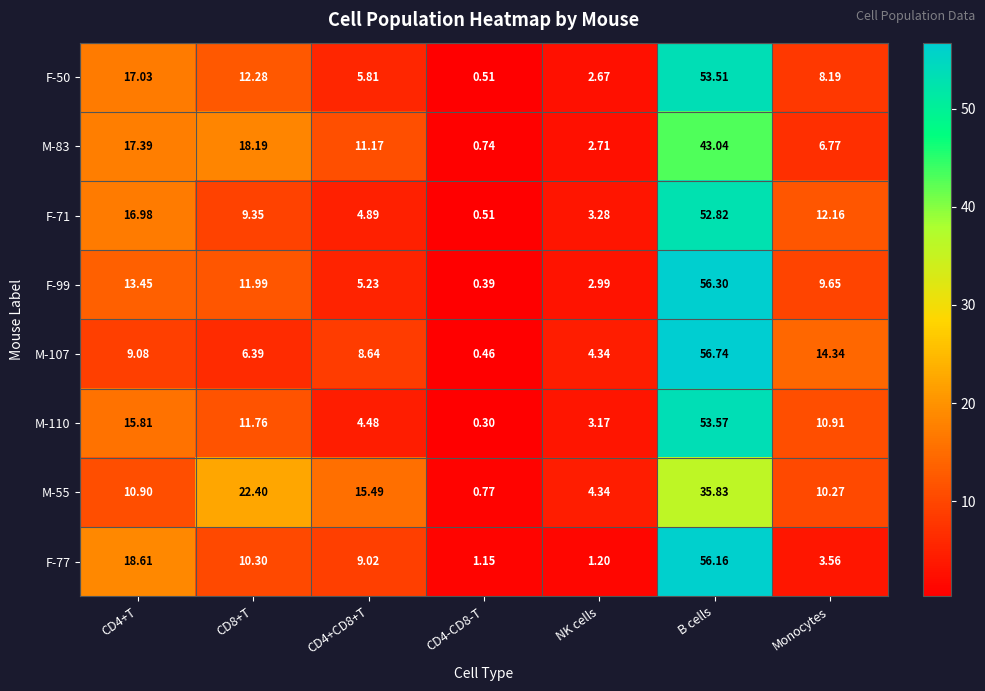

At which category does the chart reach its peak across all series?

B cells